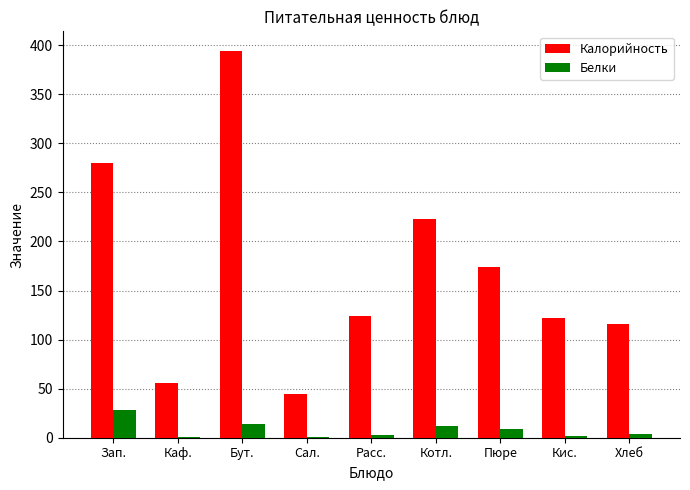

Which series has the largest total across all categories?

Калорийность